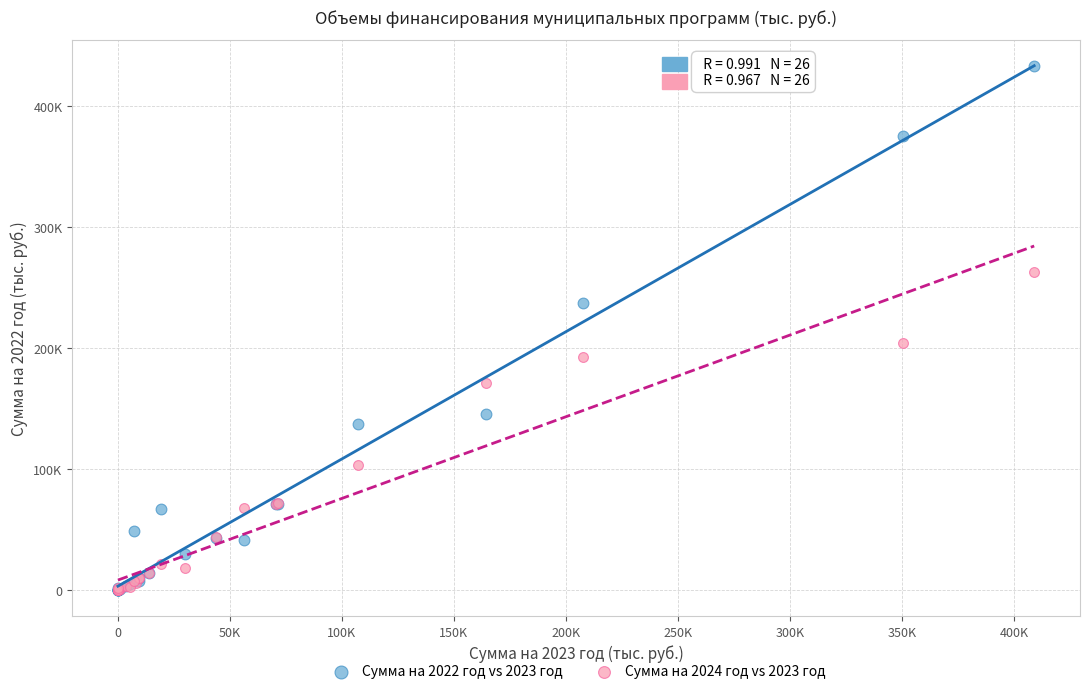

What are all the series names shown in the legend?

Сумма на 2022 год vs 2023 год, Сумма на 2024 год vs 2023 год